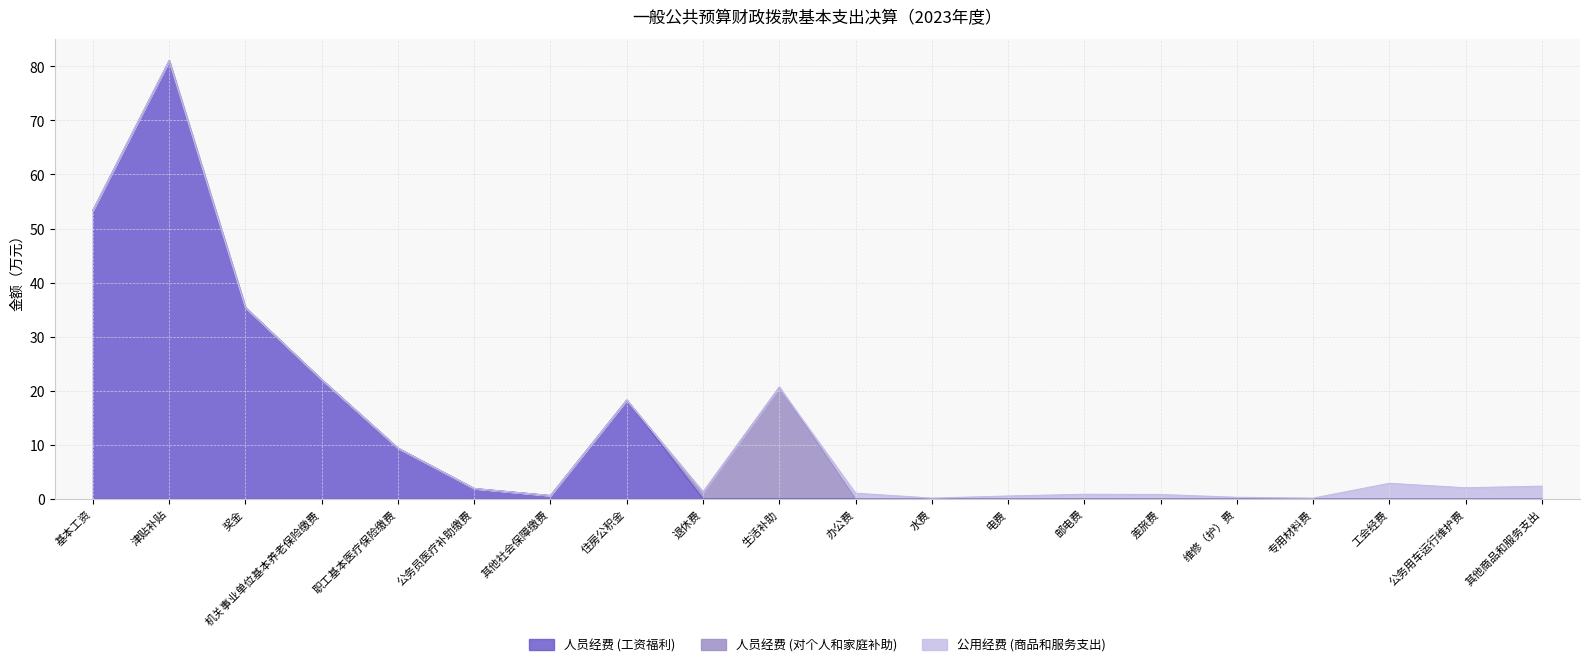

True or false: 人员经费 (对个人和家庭补助) has a value of 13.8 at 其他社会保障缴费.

False